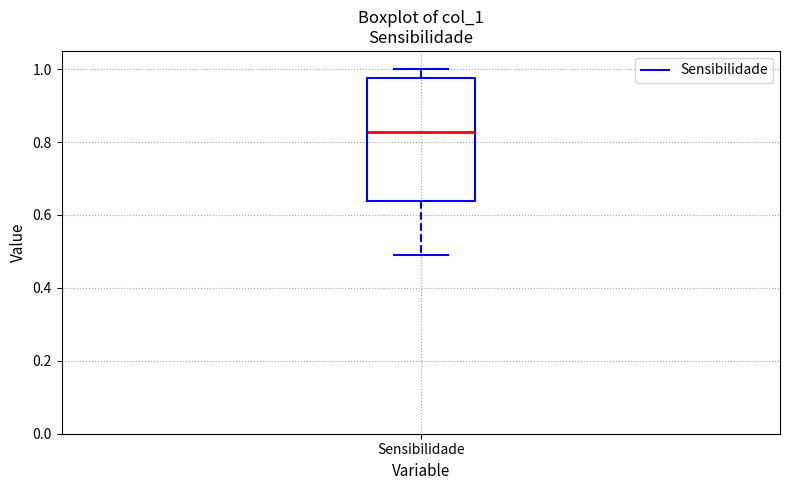

Read this box plot against the y-axis: the position of the median line, the range covered by the box, and the ends of both whiskers. The values are not printed on the chart, so give them approximately, as read against the axis.

median 0.82, box 0.64 to 0.98, whiskers 0.48 to 1.00